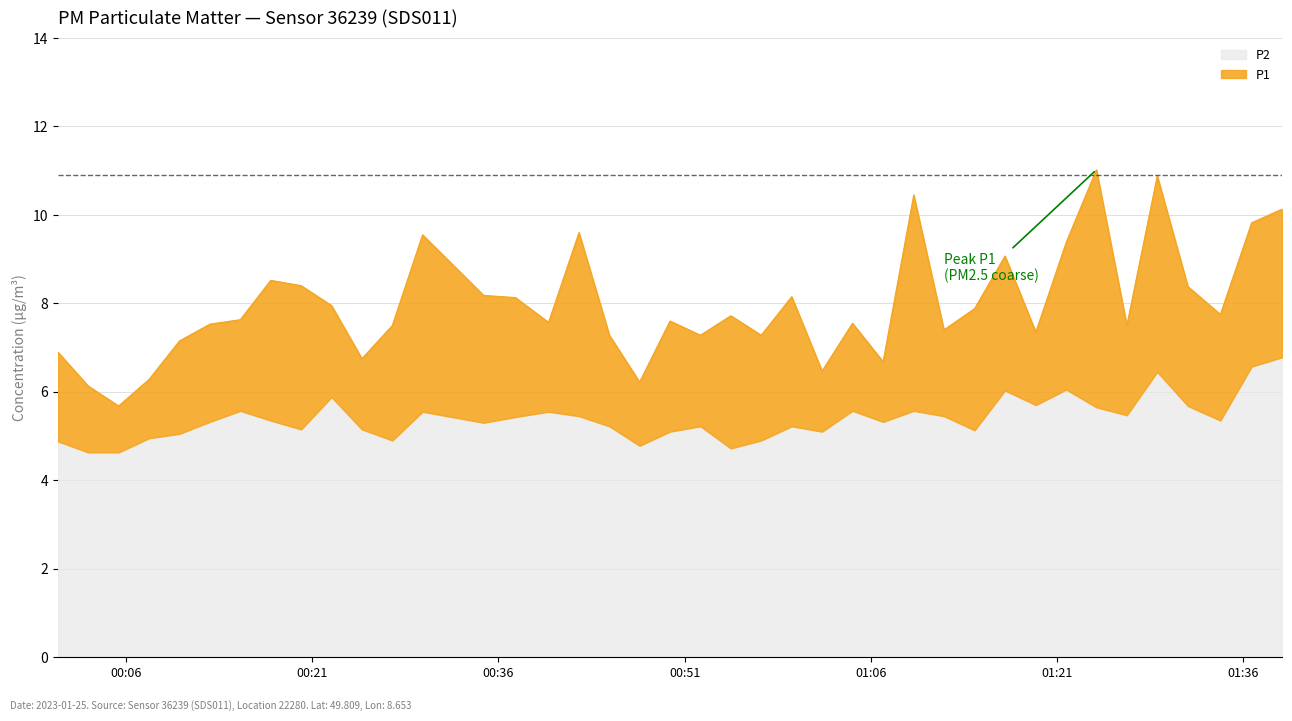

What is the difference between the maximum and minimum values?

5.3